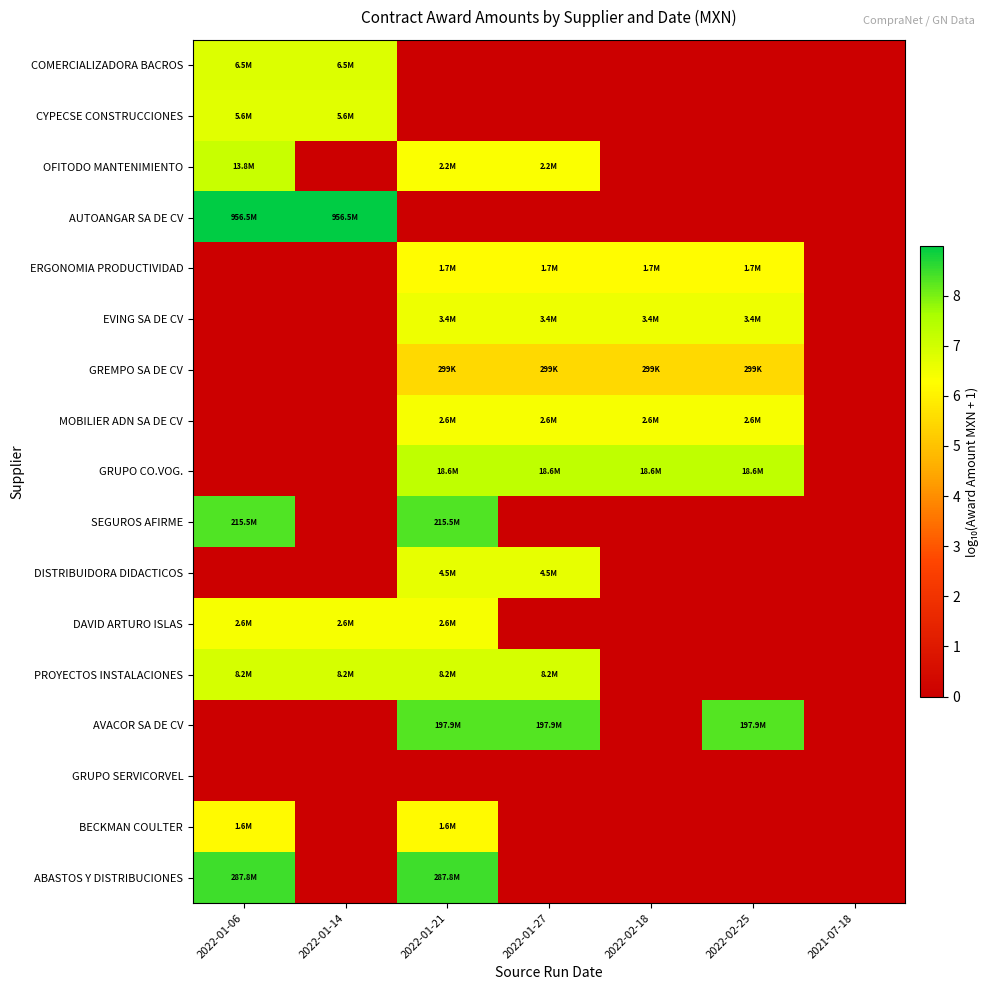

Reading left to right, what are all the values shown in this chart?

COMERCIALIZADORA BACROS: 2022-01-06=6.8	2022-01-14=6.8	2022-01-21=0.0	2022-01-27=0.0	2022-02-18=0.0	2022-02-25=0.0	2021-07-18=0.0
CYPECSE CONSTRUCCIONES: 2022-01-06=6.7	2022-01-14=6.7	2022-01-21=0.0	2022-01-27=0.0	2022-02-18=0.0	2022-02-25=0.0	2021-07-18=0.0
OFITODO MANTENIMIENTO: 2022-01-06=7.1	2022-01-14=0.0	2022-01-21=6.3	2022-01-27=6.3	2022-02-18=0.0	2022-02-25=0.0	2021-07-18=0.0
AUTOANGAR SA DE CV: 2022-01-06=9.0	2022-01-14=9.0	2022-01-21=0.0	2022-01-27=0.0	2022-02-18=0.0	2022-02-25=0.0	2021-07-18=0.0
ERGONOMIA PRODUCTIVIDAD: 2022-01-06=0.0	2022-01-14=0.0	2022-01-21=6.2	2022-01-27=6.2	2022-02-18=6.2	2022-02-25=6.2	2021-07-18=0.0
EVING SA DE CV: 2022-01-06=0.0	2022-01-14=0.0	2022-01-21=6.5	2022-01-27=6.5	2022-02-18=6.5	2022-02-25=6.5	2021-07-18=0.0
GREMPO SA DE CV: 2022-01-06=0.0	2022-01-14=0.0	2022-01-21=5.5	2022-01-27=5.5	2022-02-18=5.5	2022-02-25=5.5	2021-07-18=0.0
MOBILIER ADN SA DE CV: 2022-01-06=0.0	2022-01-14=0.0	2022-01-21=6.4	2022-01-27=6.4	2022-02-18=6.4	2022-02-25=6.4	2021-07-18=0.0
GRUPO CO.VOG.: 2022-01-06=0.0	2022-01-14=0.0	2022-01-21=7.3	2022-01-27=7.3	2022-02-18=7.3	2022-02-25=7.3	2021-07-18=0.0
SEGUROS AFIRME: 2022-01-06=8.3	2022-01-14=0.0	2022-01-21=8.3	2022-01-27=0.0	2022-02-18=0.0	2022-02-25=0.0	2021-07-18=0.0
DISTRIBUIDORA DIDACTICOS: 2022-01-06=0.0	2022-01-14=0.0	2022-01-21=6.7	2022-01-27=6.7	2022-02-18=0.0	2022-02-25=0.0	2021-07-18=0.0
DAVID ARTURO ISLAS: 2022-01-06=6.4	2022-01-14=6.4	2022-01-21=6.4	2022-01-27=0.0	2022-02-18=0.0	2022-02-25=0.0	2021-07-18=0.0
PROYECTOS INSTALACIONES: 2022-01-06=6.9	2022-01-14=6.9	2022-01-21=6.9	2022-01-27=6.9	2022-02-18=0.0	2022-02-25=0.0	2021-07-18=0.0
AVACOR SA DE CV: 2022-01-06=0.0	2022-01-14=0.0	2022-01-21=8.3	2022-01-27=8.3	2022-02-18=0.0	2022-02-25=8.3	2021-07-18=0.0
GRUPO SERVICORVEL: 2022-01-06=0.0	2022-01-14=0.0	2022-01-21=0.0	2022-01-27=0.0	2022-02-18=0.0	2022-02-25=0.0	2021-07-18=0.0
BECKMAN COULTER: 2022-01-06=6.2	2022-01-14=0.0	2022-01-21=6.2	2022-01-27=0.0	2022-02-18=0.0	2022-02-25=0.0	2021-07-18=0.0
ABASTOS Y DISTRIBUCIONES: 2022-01-06=8.5	2022-01-14=0.0	2022-01-21=8.5	2022-01-27=0.0	2022-02-18=0.0	2022-02-25=0.0	2021-07-18=0.0